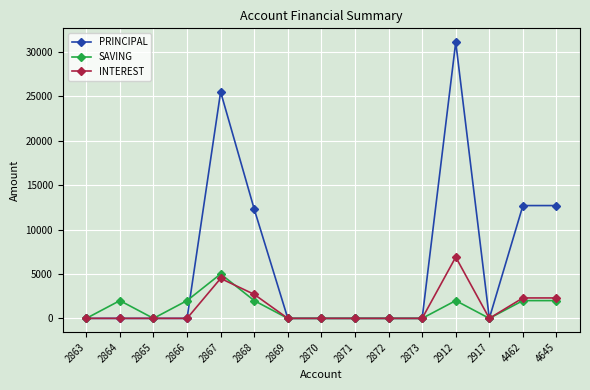

What is the maximum value for PRINCIPAL?

31100